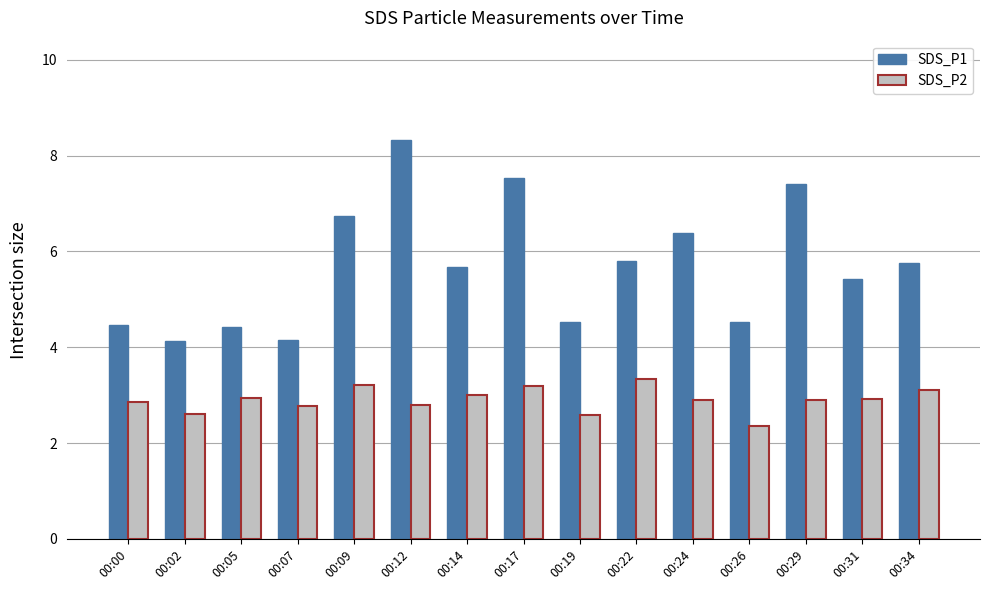

How many values in the SDS_P1 series exceed 5?

9